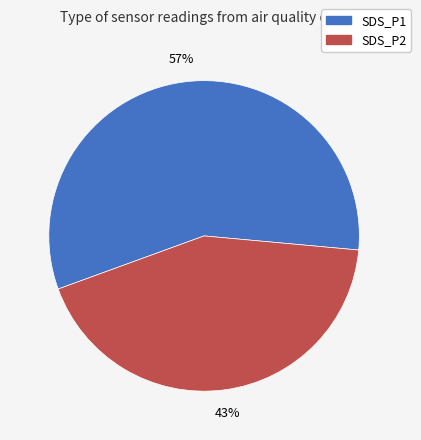

Which slice is the largest?

SDS_P1